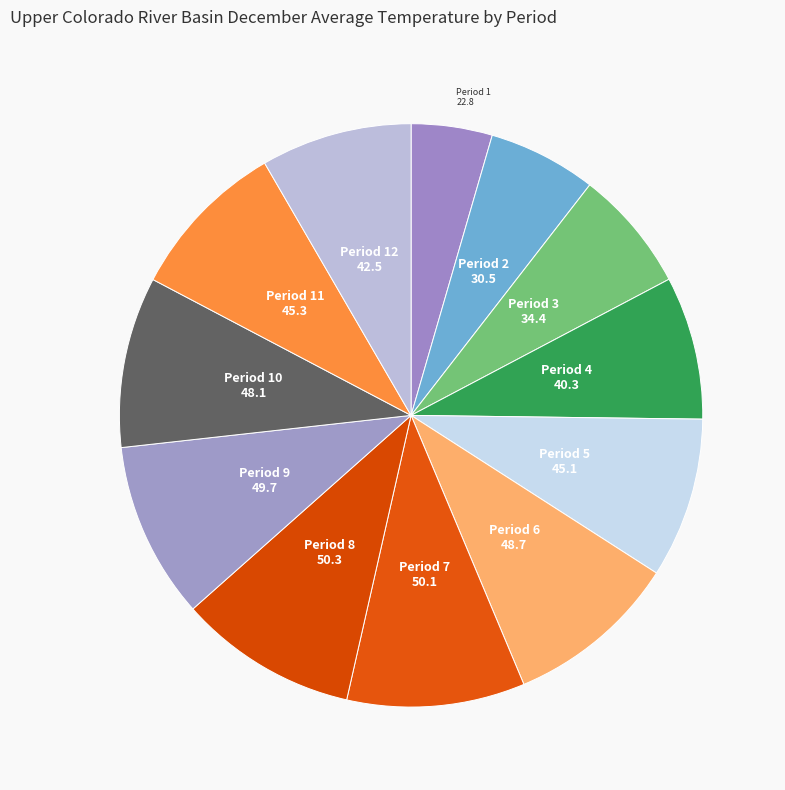

The Period 3 slice represents 1% of the pie. True or false?

False